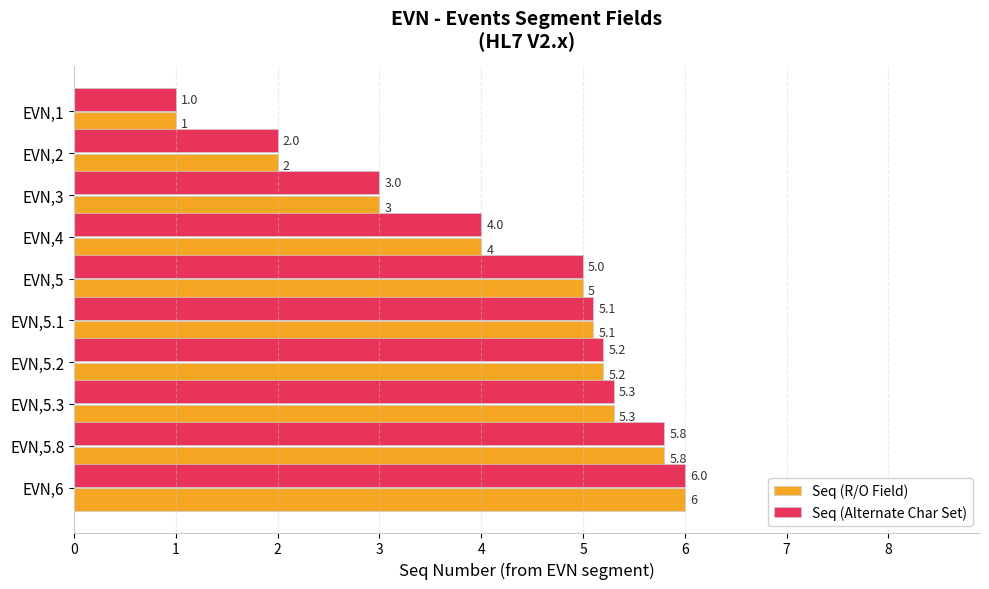

Rank the categories by Seq (Alternate Char Set) value from lowest to highest.

EVN,1, EVN,2, EVN,3, EVN,4, EVN,5, EVN,5.1, EVN,5.2, EVN,5.3, EVN,5.8, EVN,6